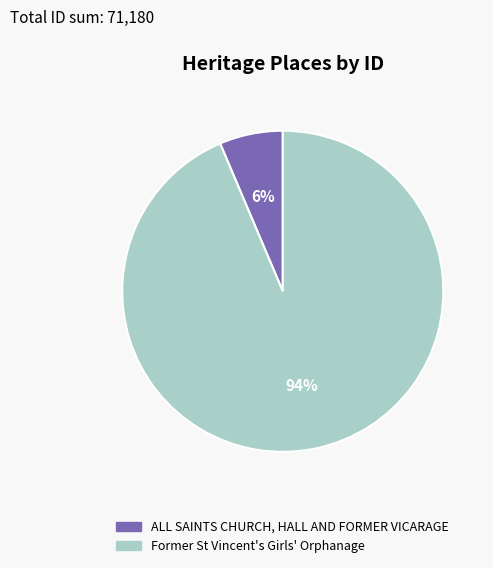

The Former St Vincent's Girls' Orphanage slice represents 99% of the pie. True or false?

False